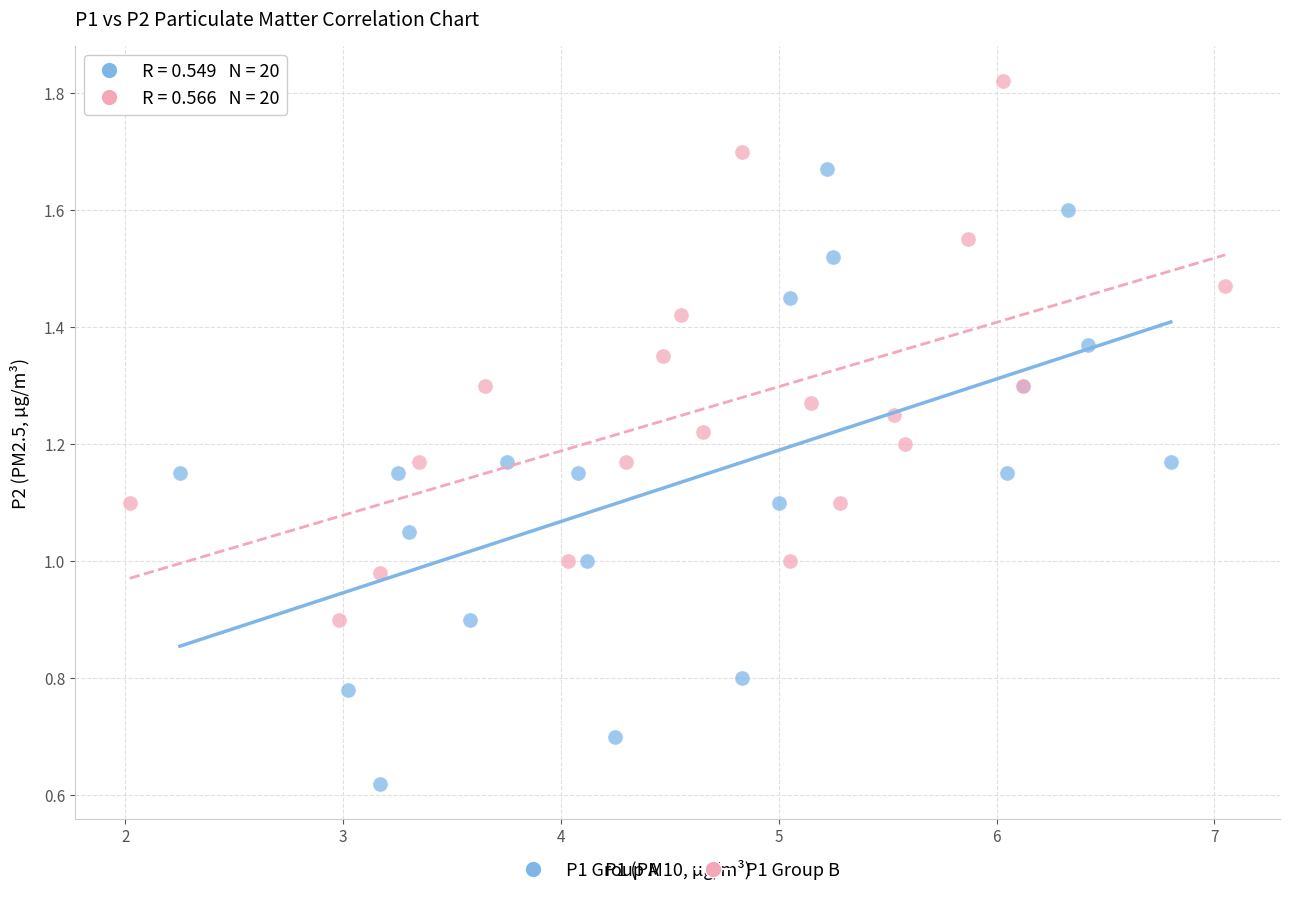

Which series has the largest Y range (max minus min)?

P1 Group A